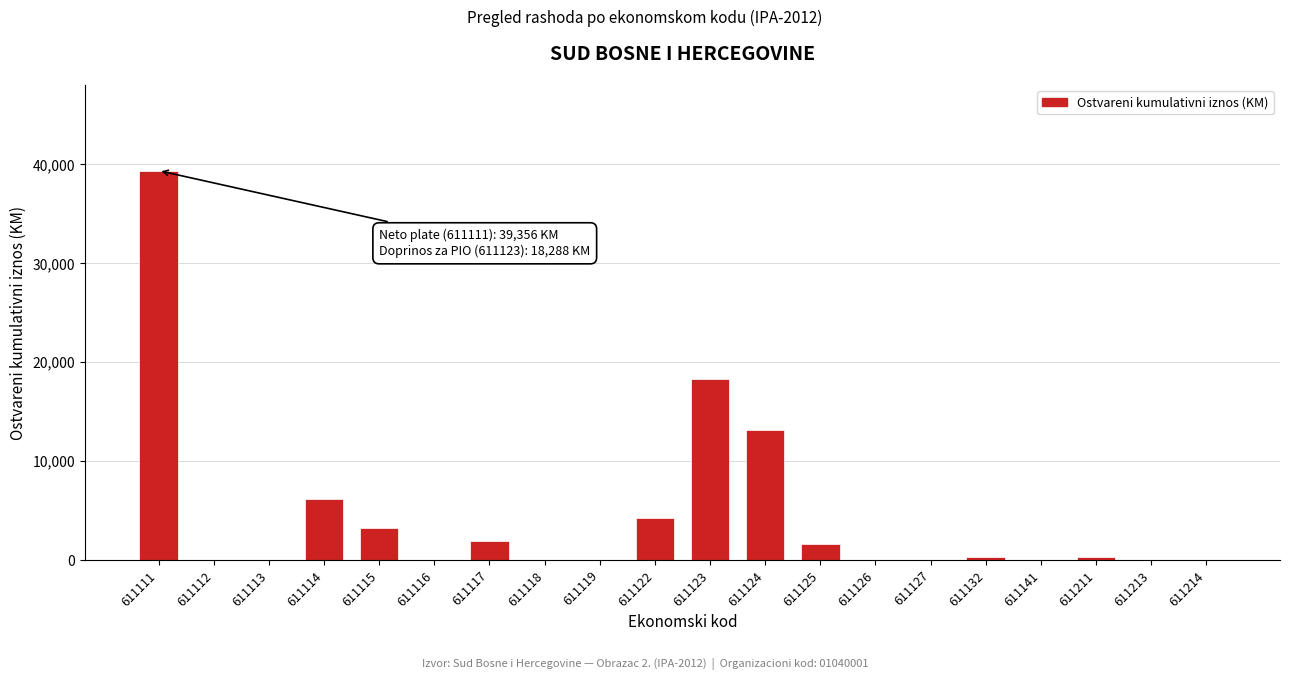

True or false: the data shows 5697 at 611115.

False